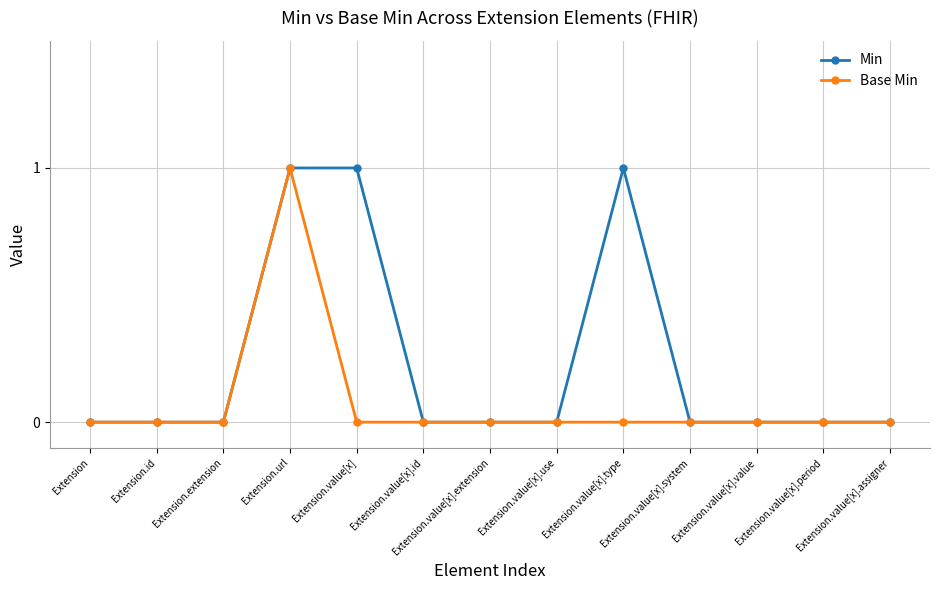

How many distinct data groups are displayed?

2